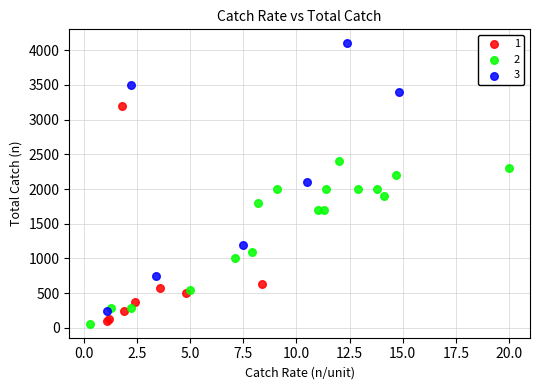

What are all the series names shown in the legend?

1, 2, 3